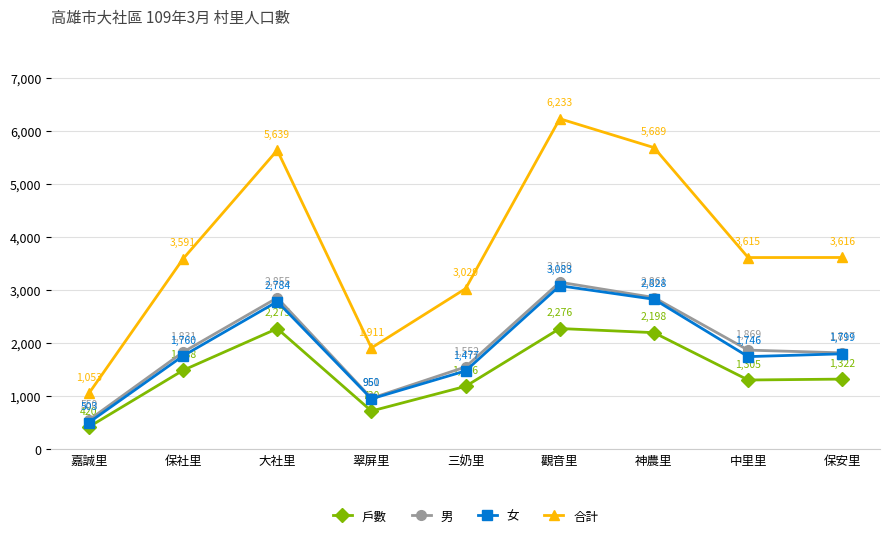

What are all the series names shown in the legend?

戶數, 男, 女, 合計